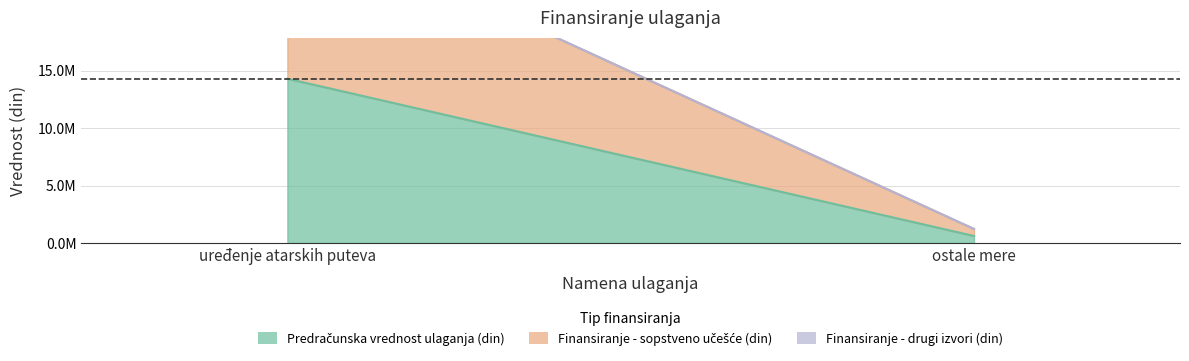

Reading left to right, list all the values displayed in this chart.

Predračunska vrednost ulaganja (din): 14300000	610000
Finansiranje - sopstveno učešće (din): 14300000	610000
Finansiranje - drugi izvori (din): 0	0